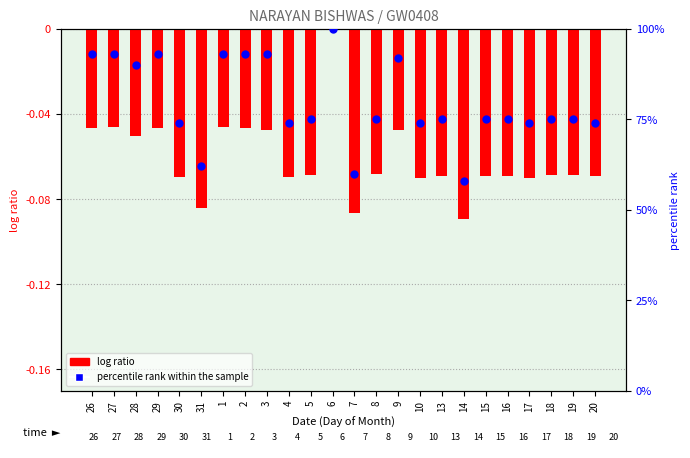

What is the change in value from 2 to 4?

-19.0